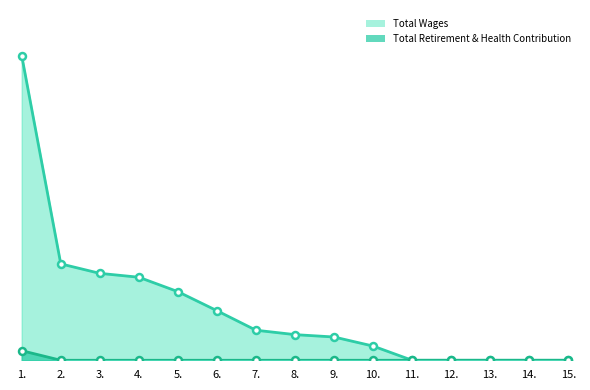

Is the value of Total Wages at 5. greater than the value of Total Retirement & Health Contribution at 13.?

Yes